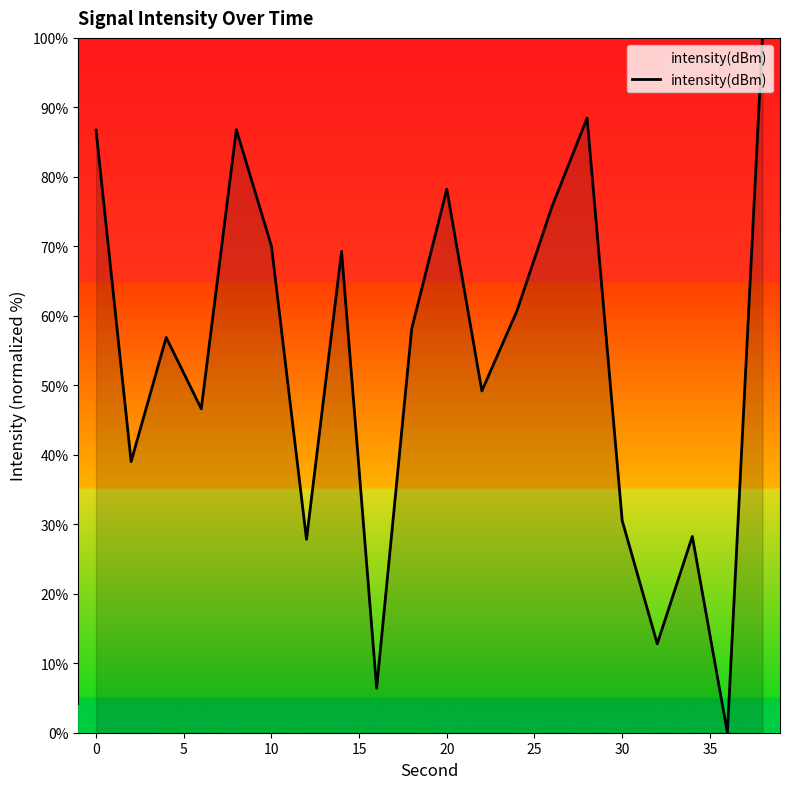

What is the greatest value displayed?

100.0